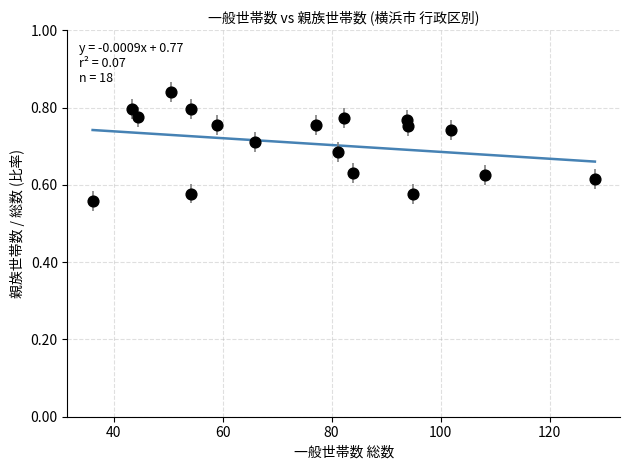

What is the range of Y values (max minus min)?

0.3